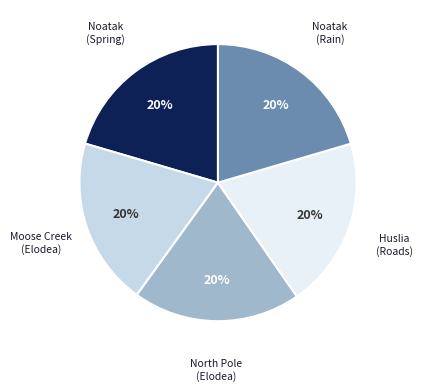

Is there any slice that represents more than half of the pie?

No